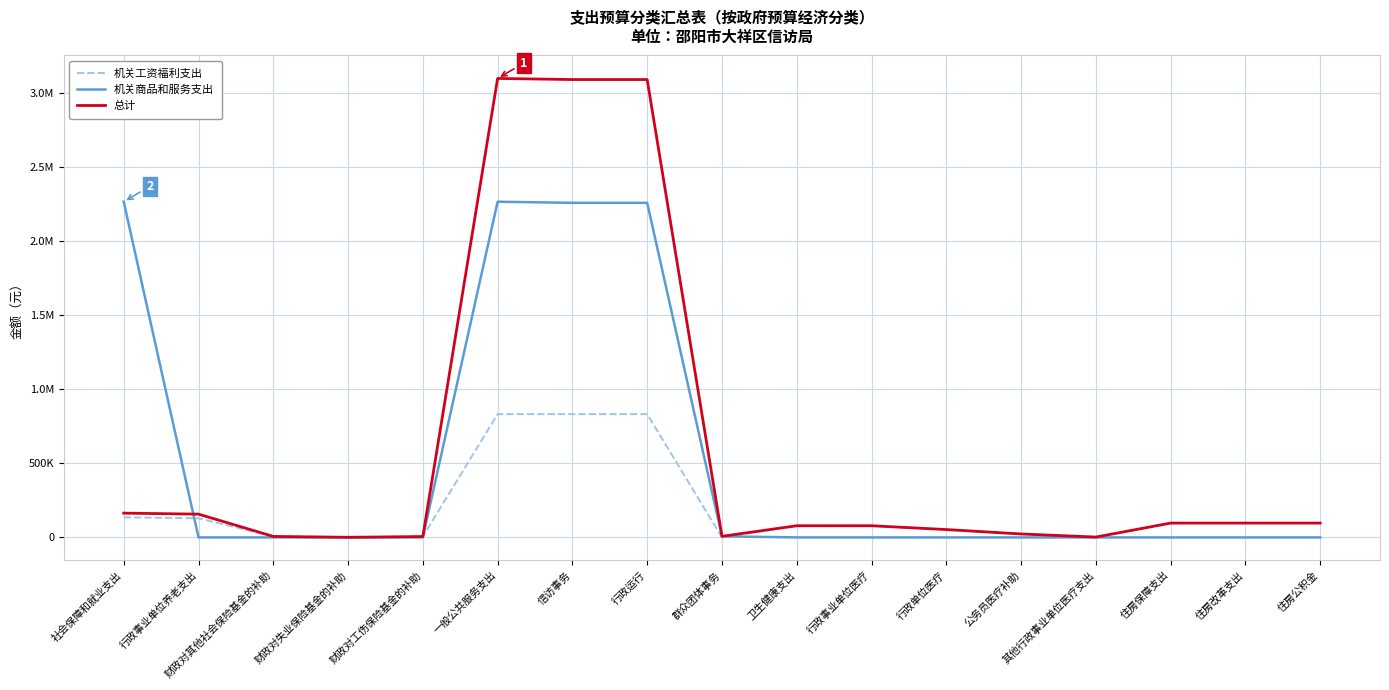

What is the total value across all series at 其他行政事业单位医疗支出?

4680.0